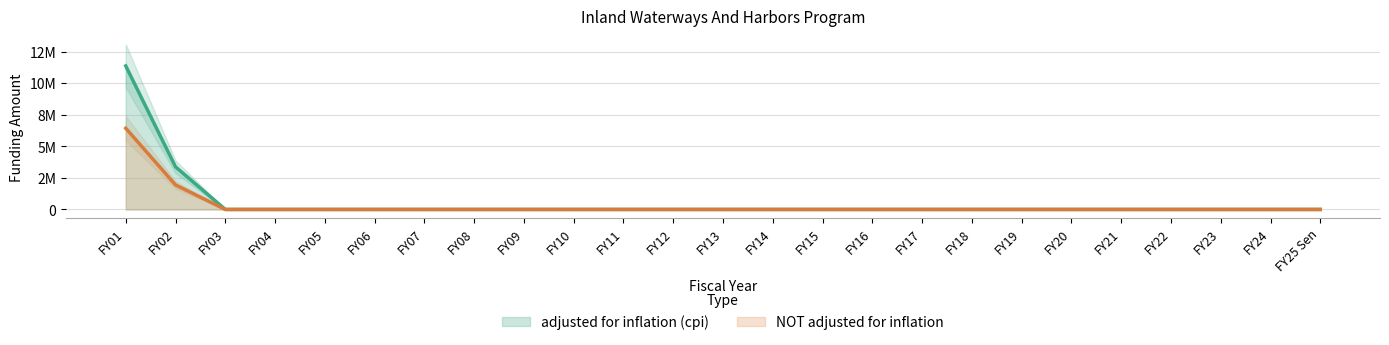

True or false: adjusted for inflation (cpi) has a value of 0 at FY24.

True